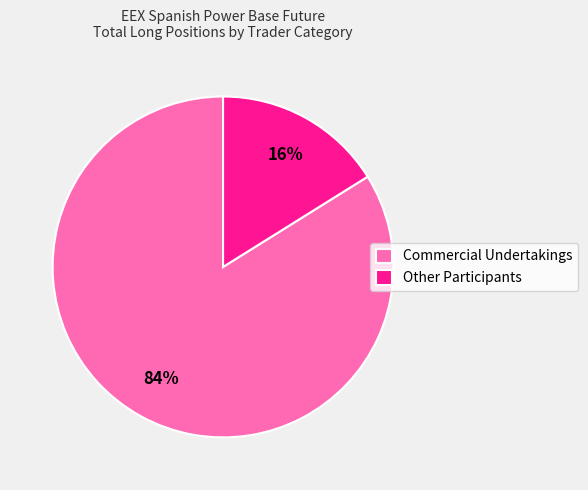

Which slice represents more than half of the pie?

Commercial Undertakings